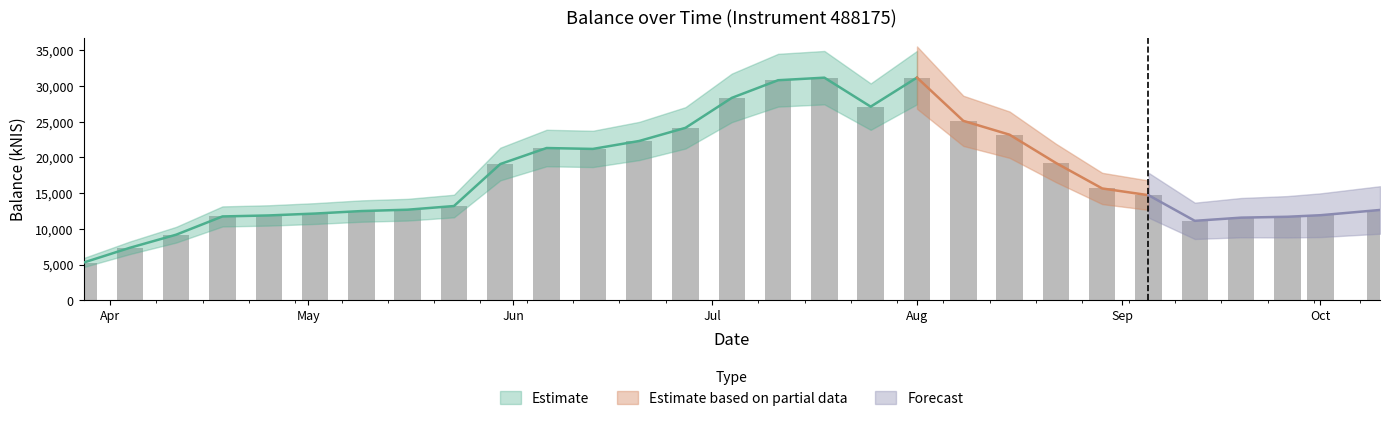

How many bars are there in total?

29